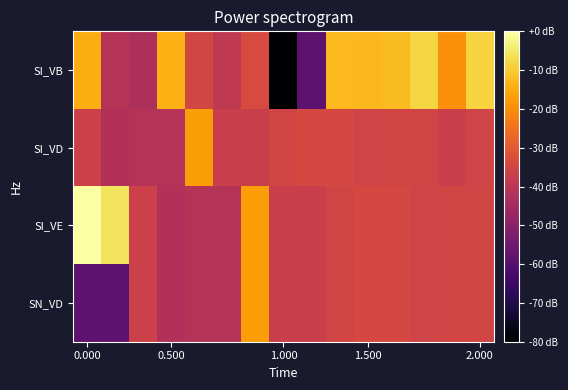

How many categories are shown in the chart?

15